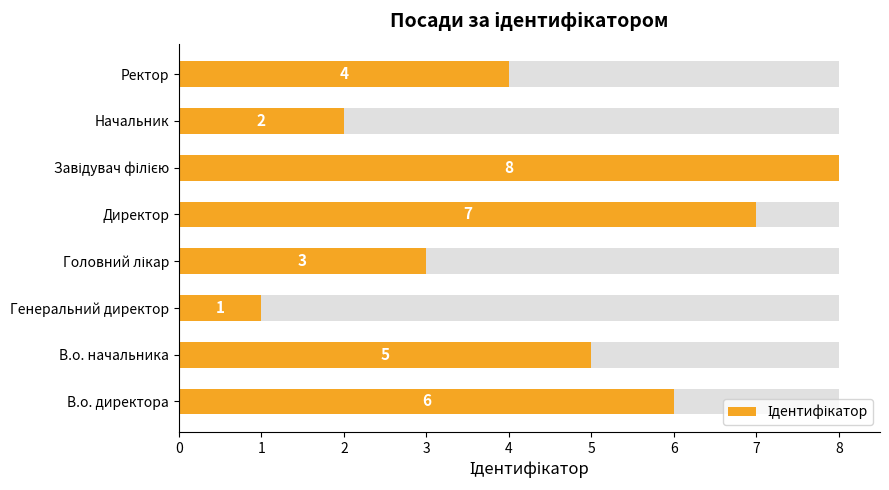

What is the change in value from В.о. начальника to Начальник?

-3